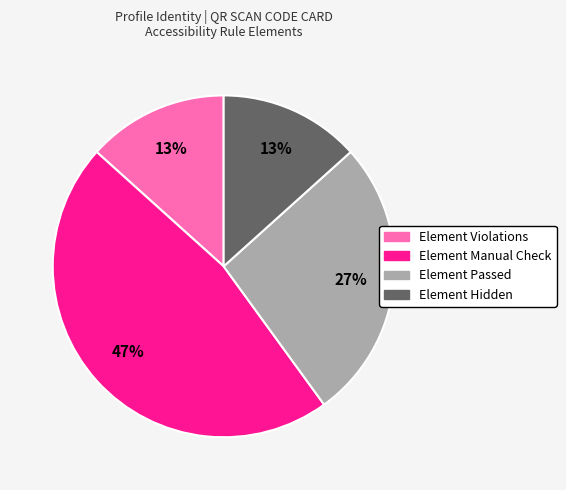

Count the number of slices in the pie.

4